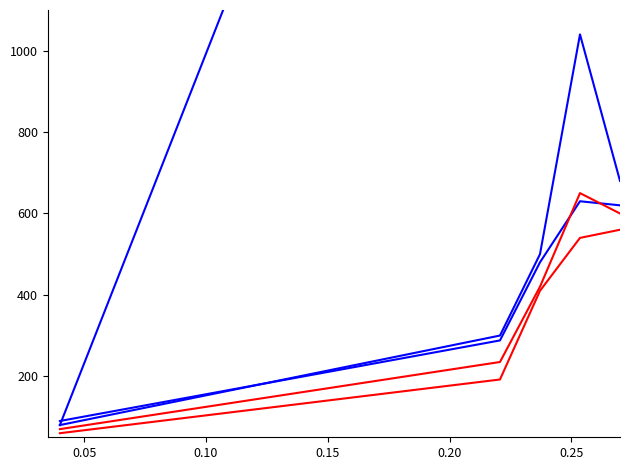

What is the greatest value displayed?

3580